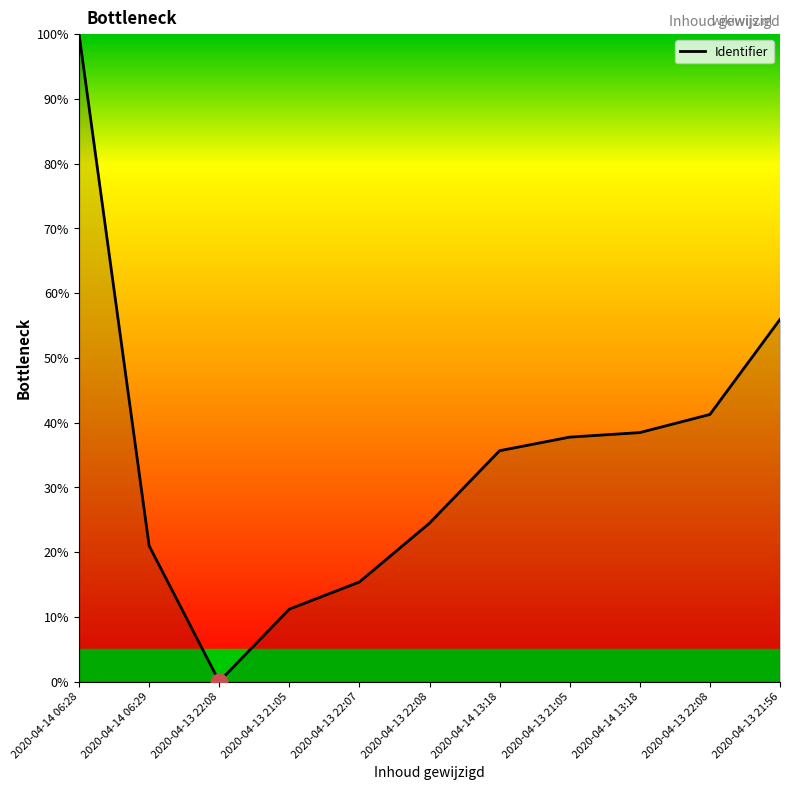

Does the chart display data point markers on the line(s)?

No